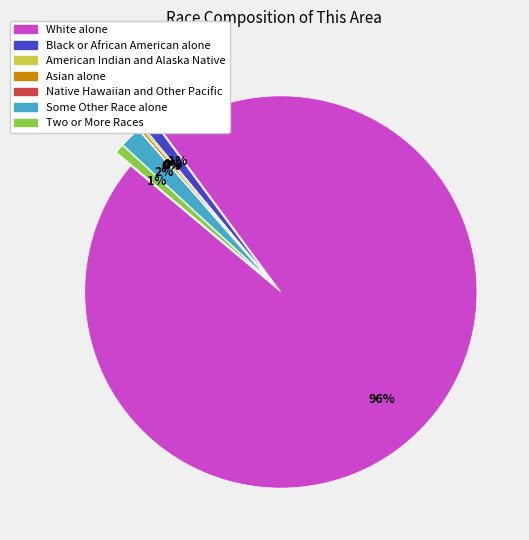

Is American Indian and Alaska Native the majority of the pie?

No